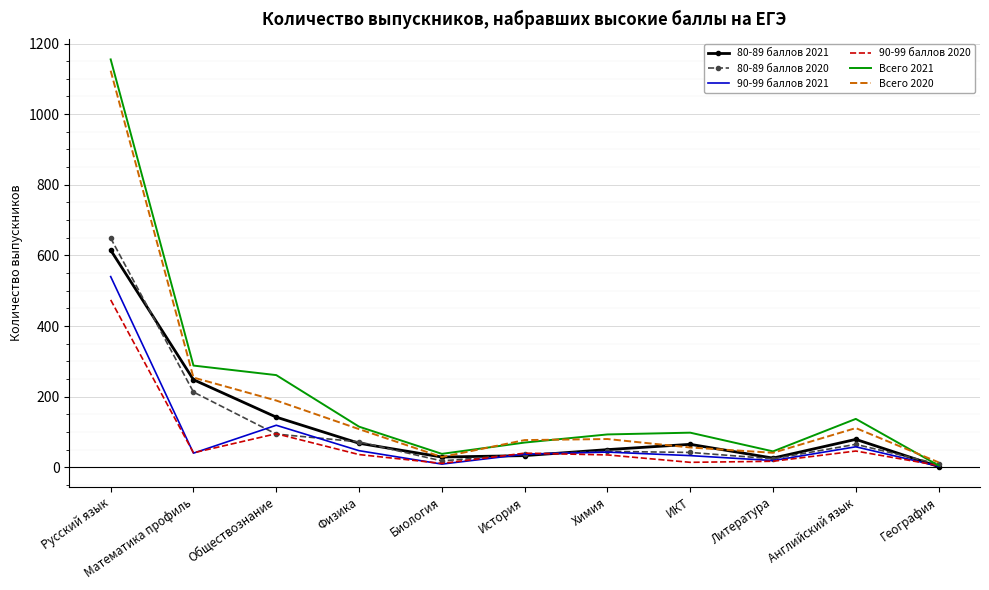

Count the number of data series in this chart.

6